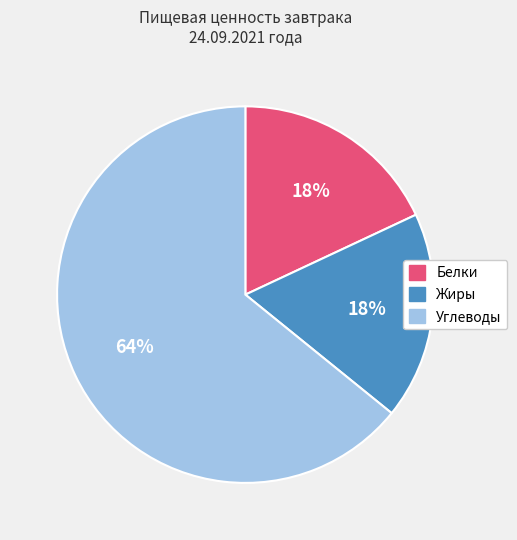

To the nearest percent, what percentage of the pie is Углеводы?

64%